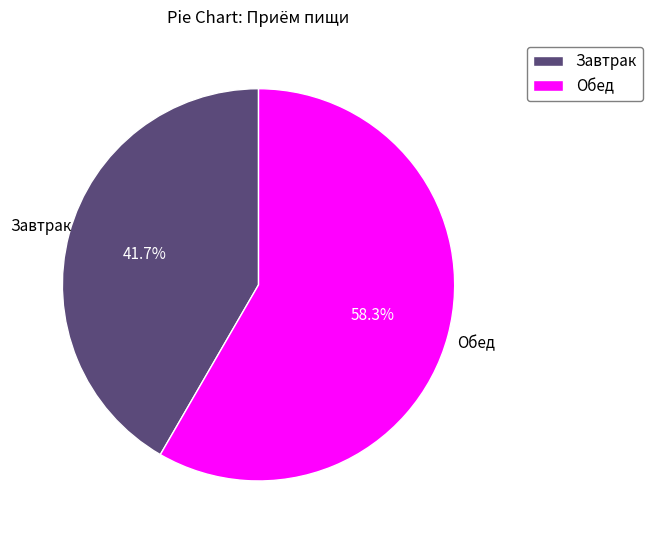

What is the majority slice?

Обед